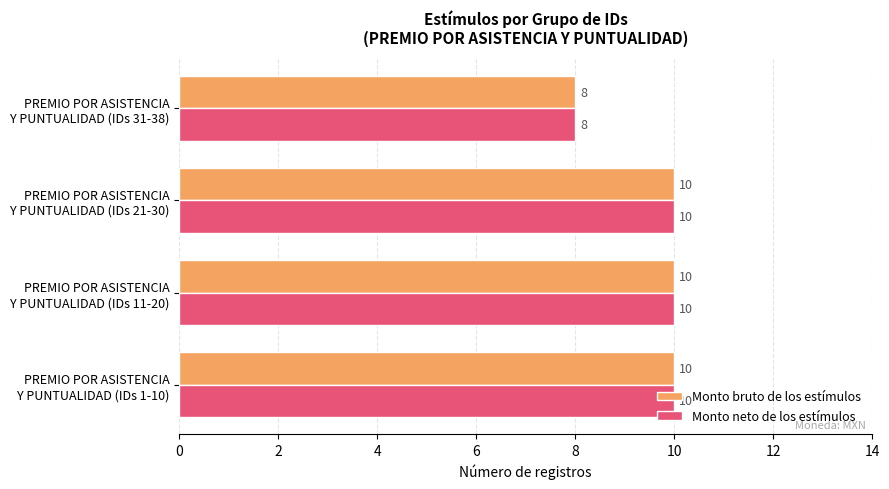

What is the lowest value of the Monto neto de los estímulos series?

8